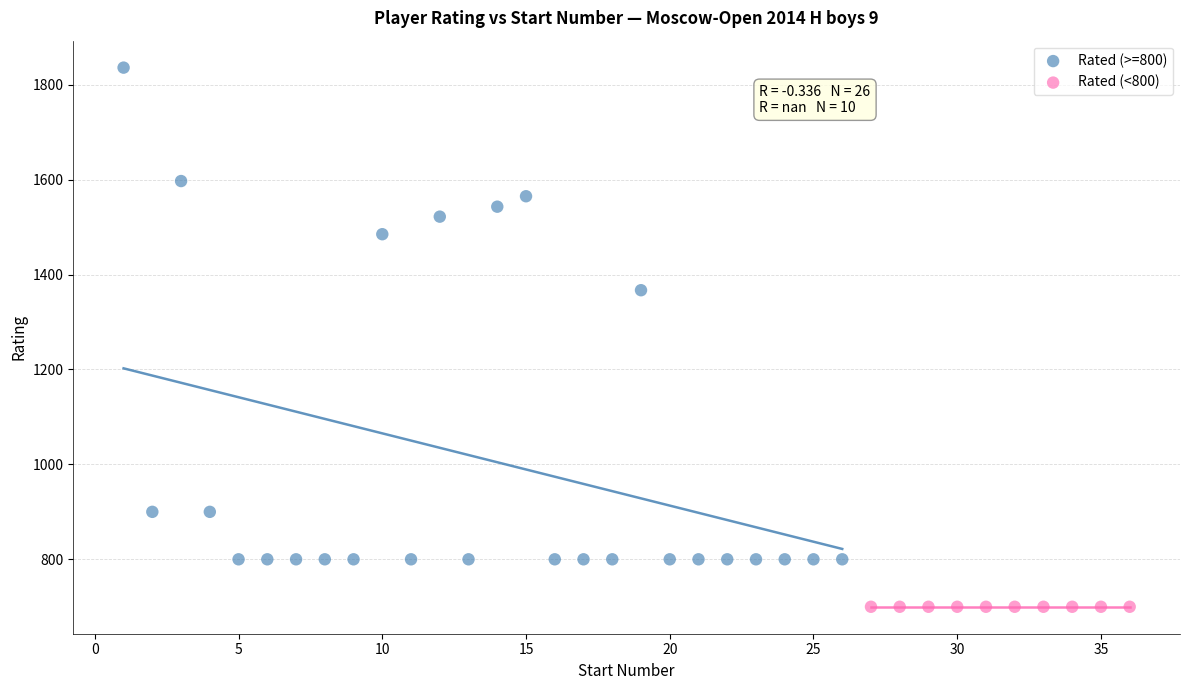

Which series contains the lowest Y value?

Rated (<800)